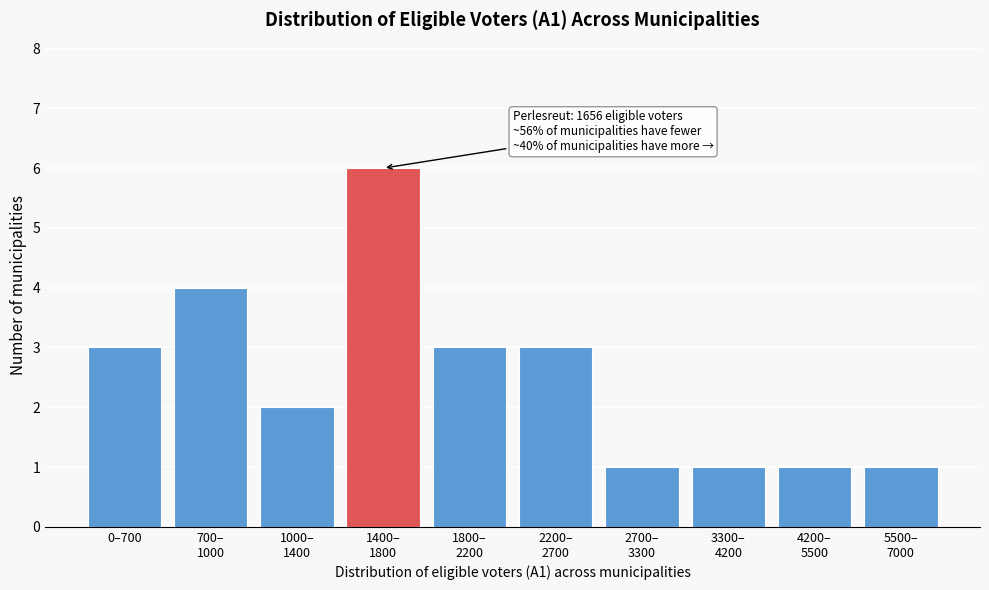

Reading right to left, list all the values displayed in this chart.

1	1	1	1	3	3	6	2	4	3